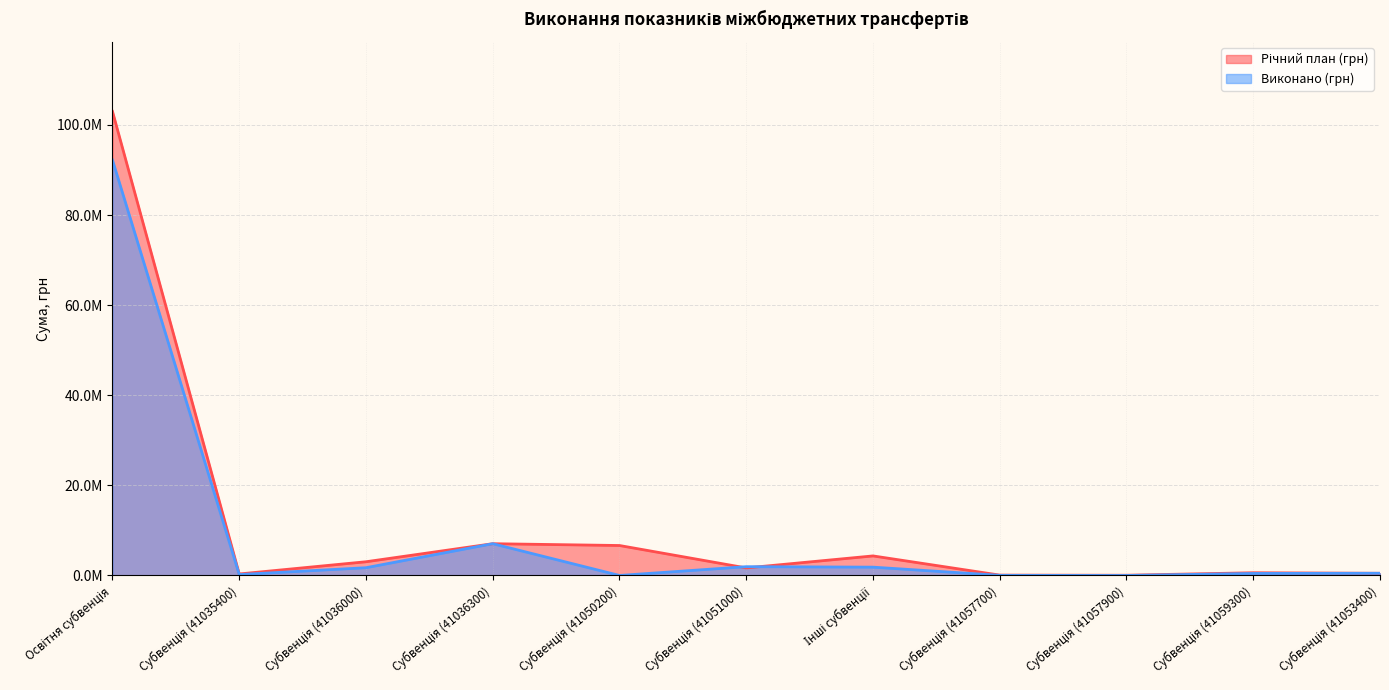

How many series are shown in this chart?

2